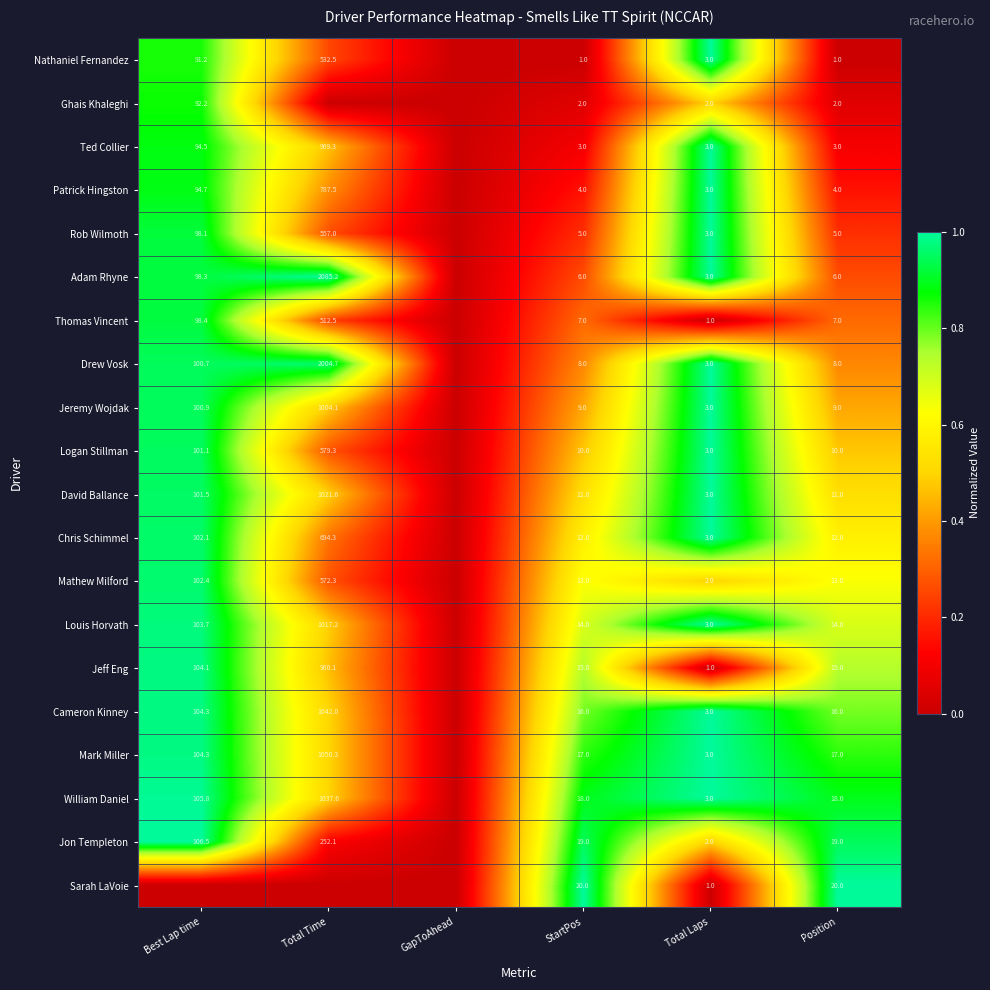

Rank the series at StartPos from highest to lowest value.

Sarah LaVoie, Jon Templeton, William Daniel, Mark Miller, Cameron Kinney, Jeff Eng, Louis Horvath, Mathew Milford, Chris Schimmel, David Ballance, Logan Stillman, Jeremy Wojdak, Drew Vosk, Thomas Vincent, Adam Rhyne, Rob Wilmoth, Patrick Hingston, Ted Collier, Ghais Khaleghi, Nathaniel Fernandez